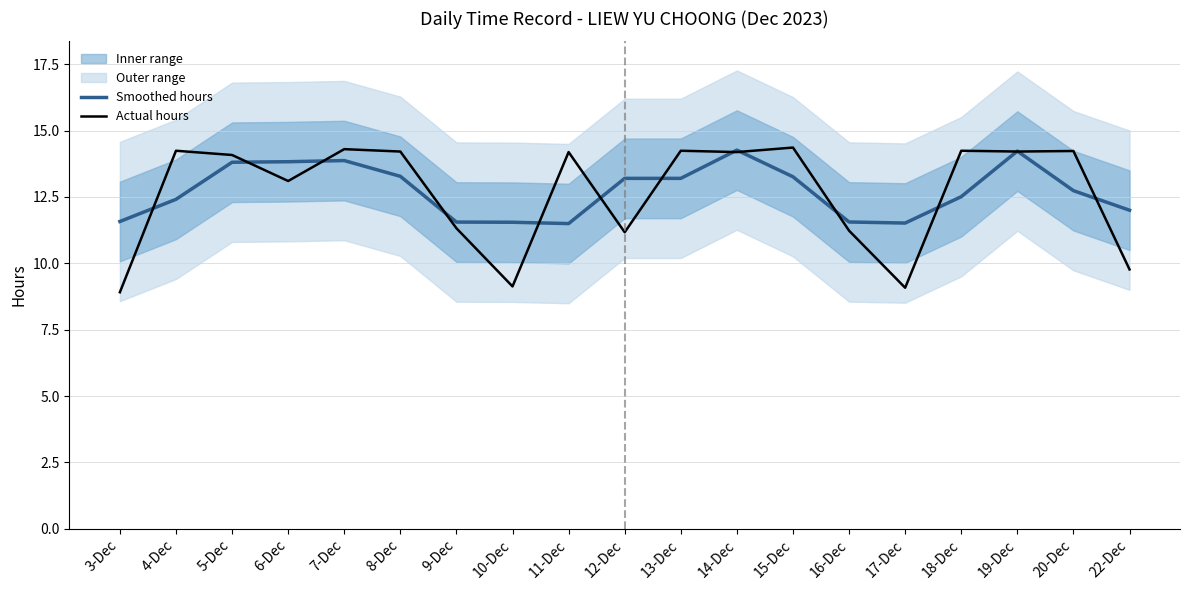

True or false: Hours Worked (actual) has a value of 15.2 at 17-Dec.

False